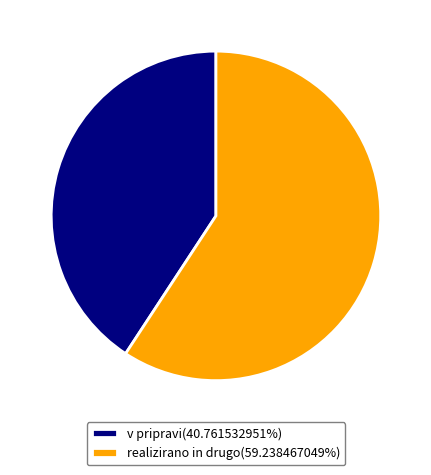

What is the ratio of the value at realizirano in drugo(59.238467049%) to the value at v pripravi(40.761532951%)?

1.5